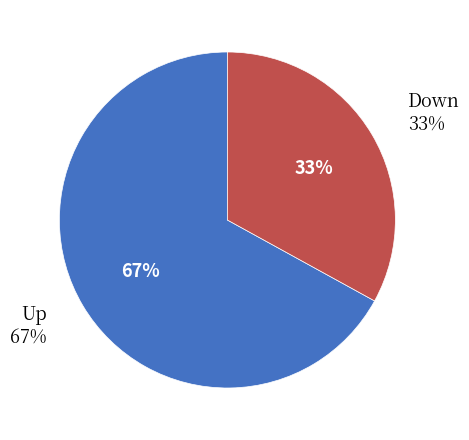

Is the sum of down and up greater than half?

Yes